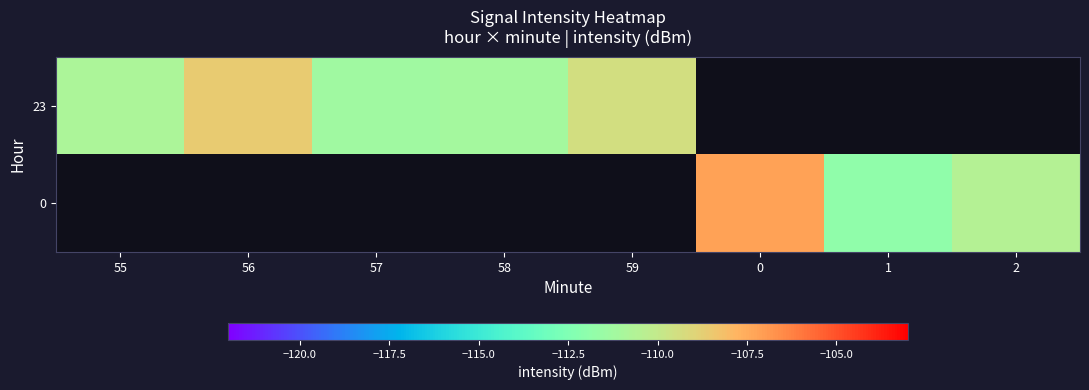

How many data points in 23 are less than -108?

5